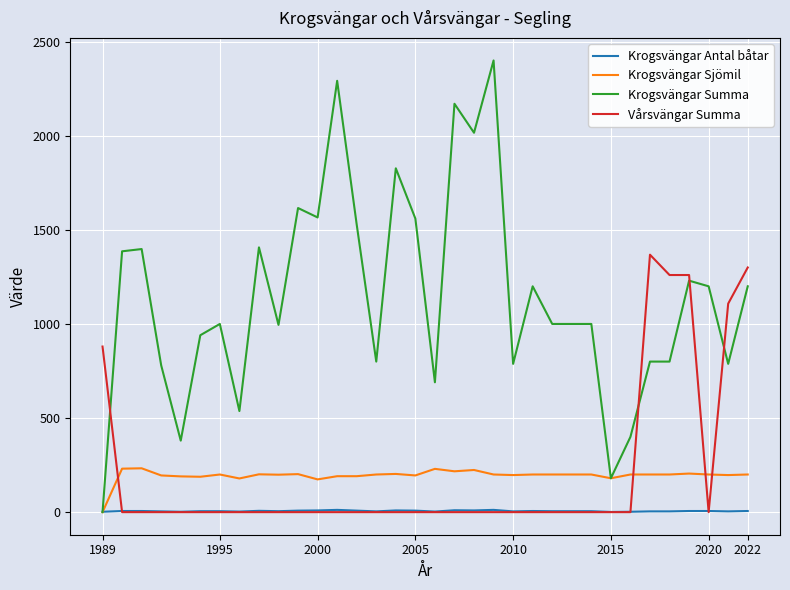

True or false: Vårsvängar Summa and Krogsvängar Summa intersect in this chart.

True